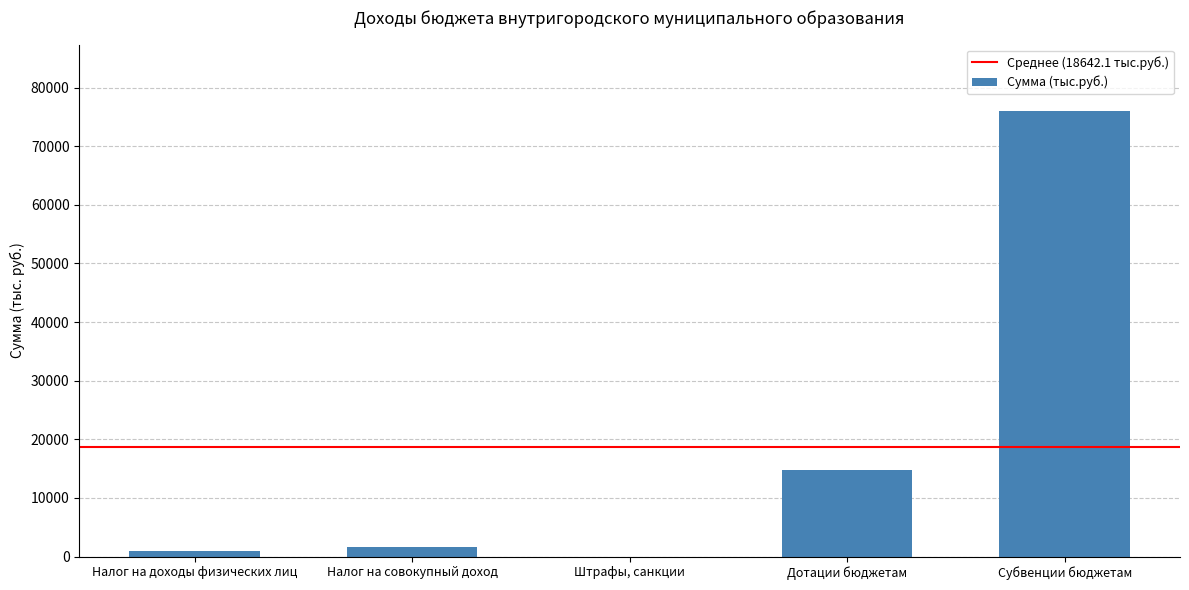

What is the sum of all values?

93210.7